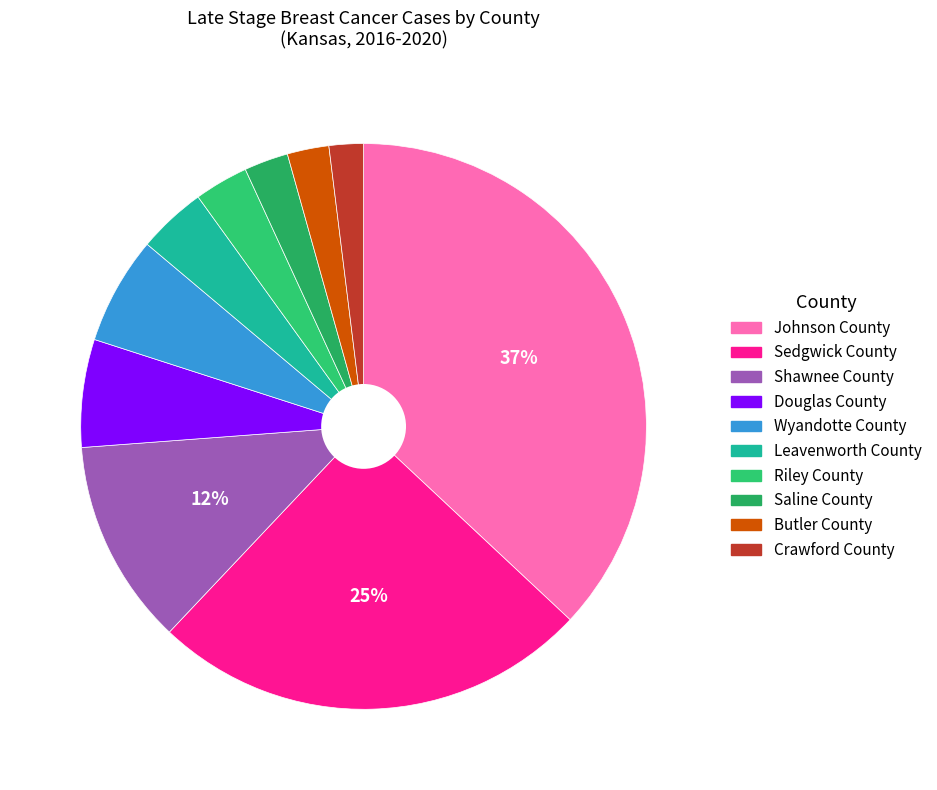

Count the number of slices in the pie.

10